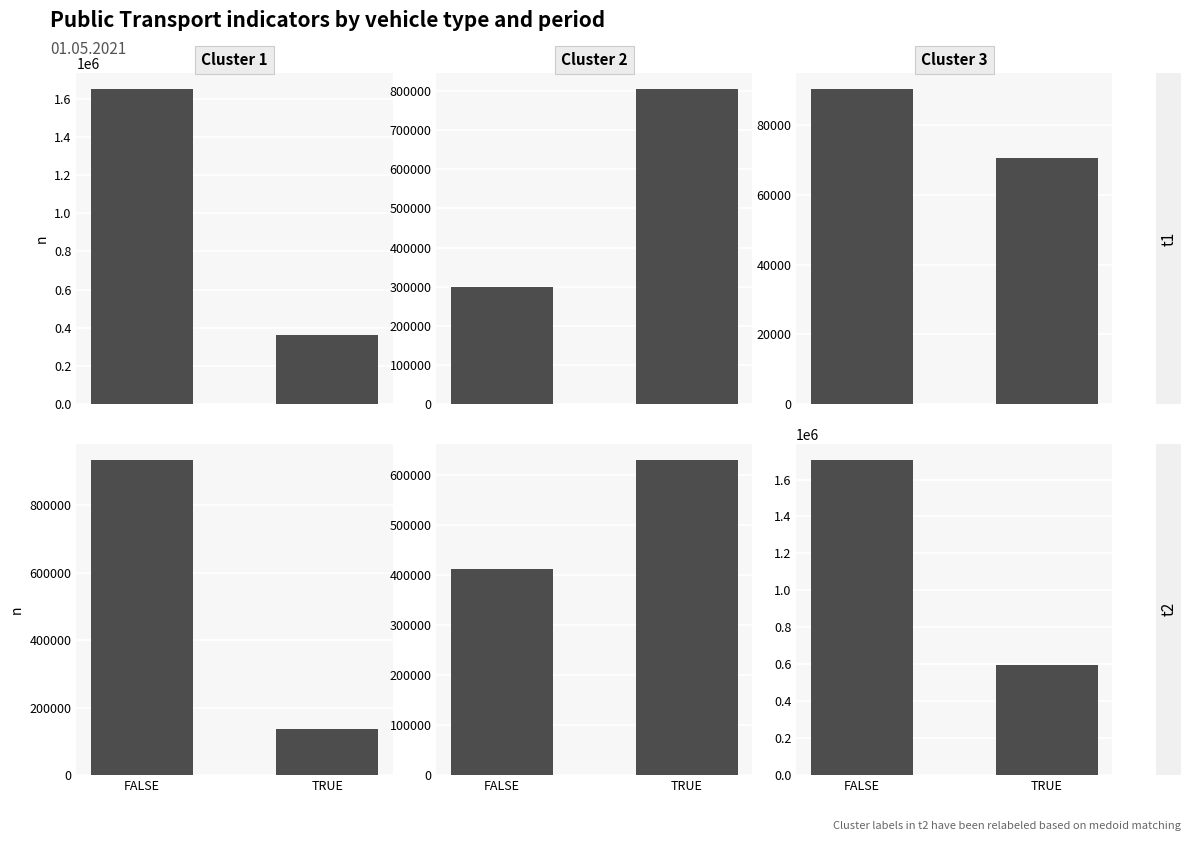

Which has a higher value, FALSE or TRUE?

FALSE